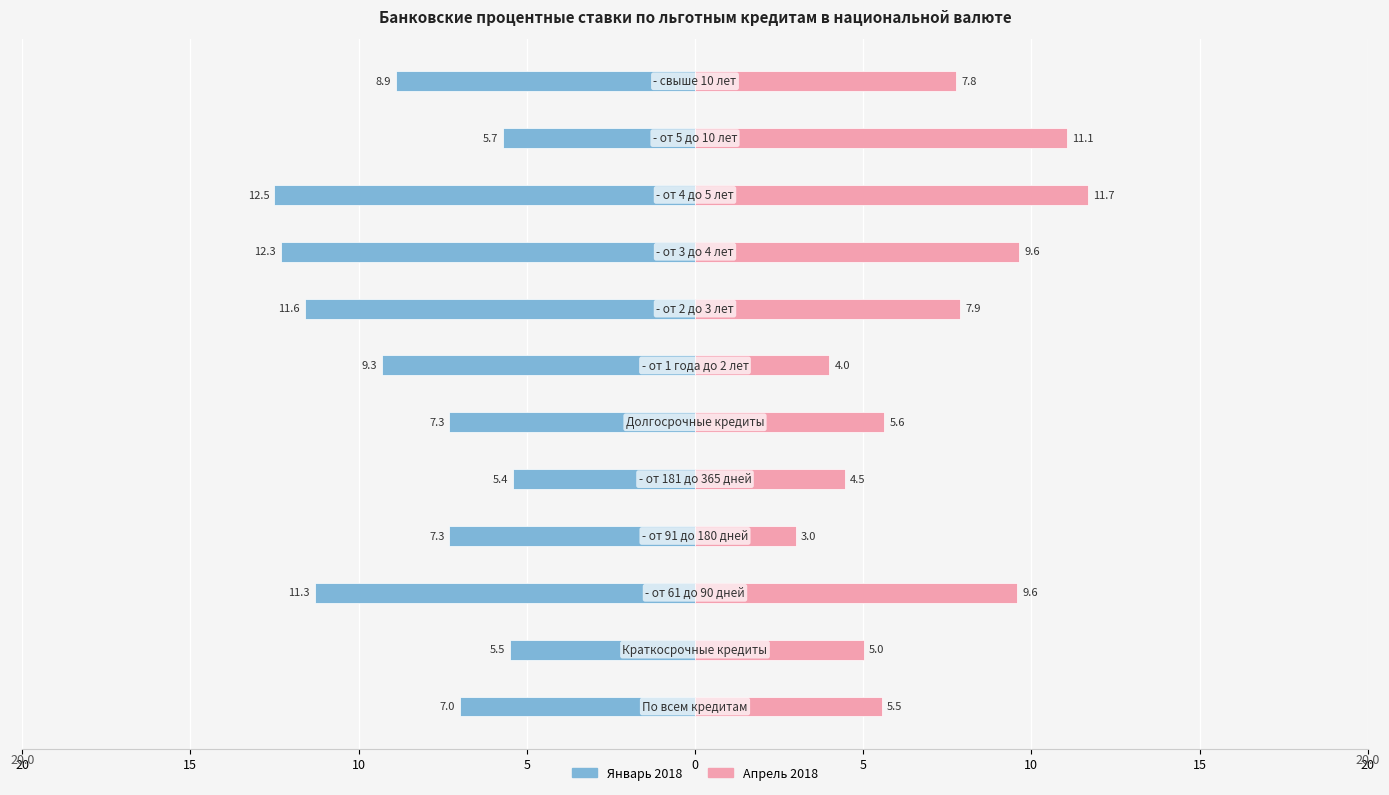

How many groups of bars are there?

12